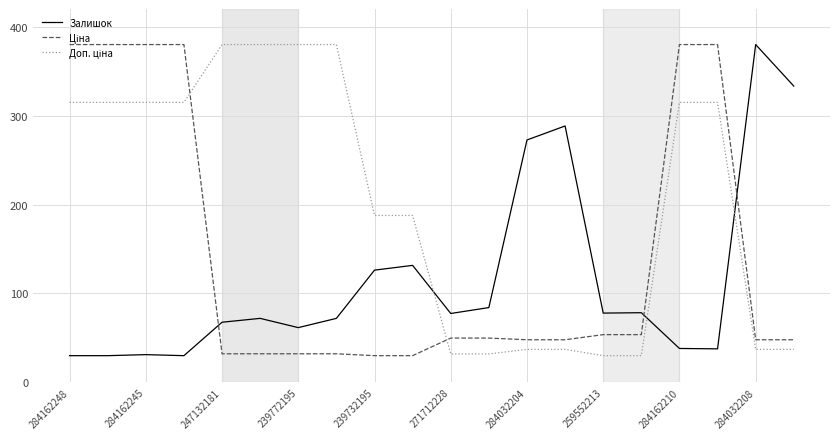

What is the smallest value displayed?

30.0